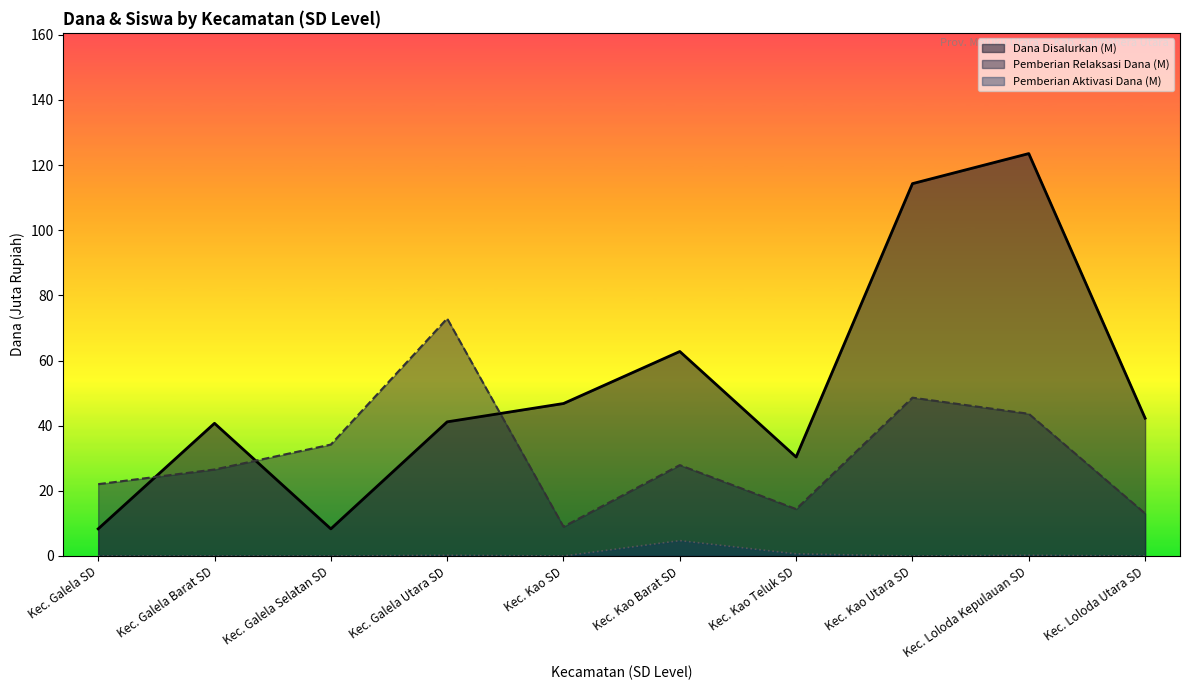

What is the total value across all series at Kec. Galela Selatan SD?

42.5